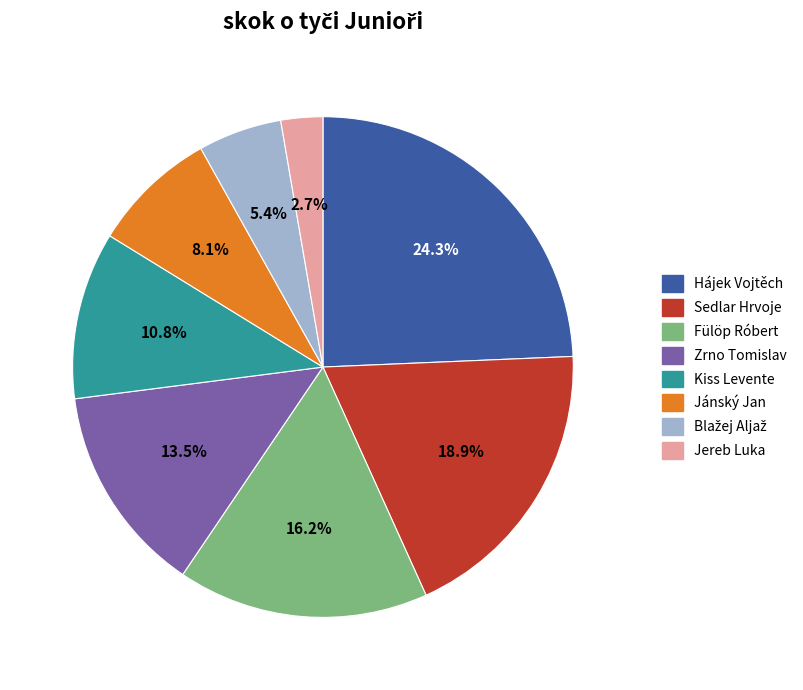

Combined, do Zrno Tomislav and Sedlar Hrvoje account for over 50%?

No